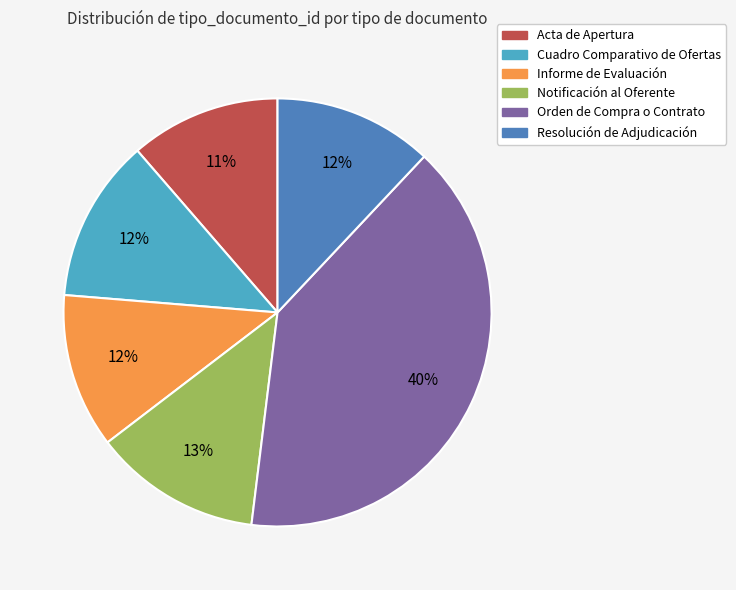

Does Notificación al Oferente represent more than half of the total?

No